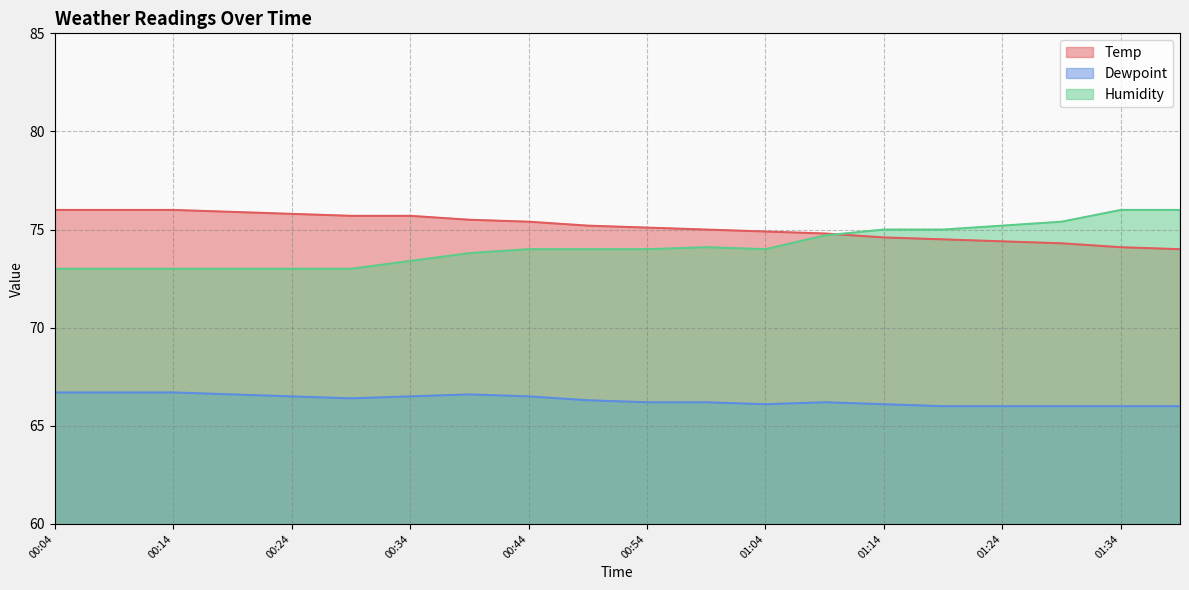

How many lines are shown in the chart?

3